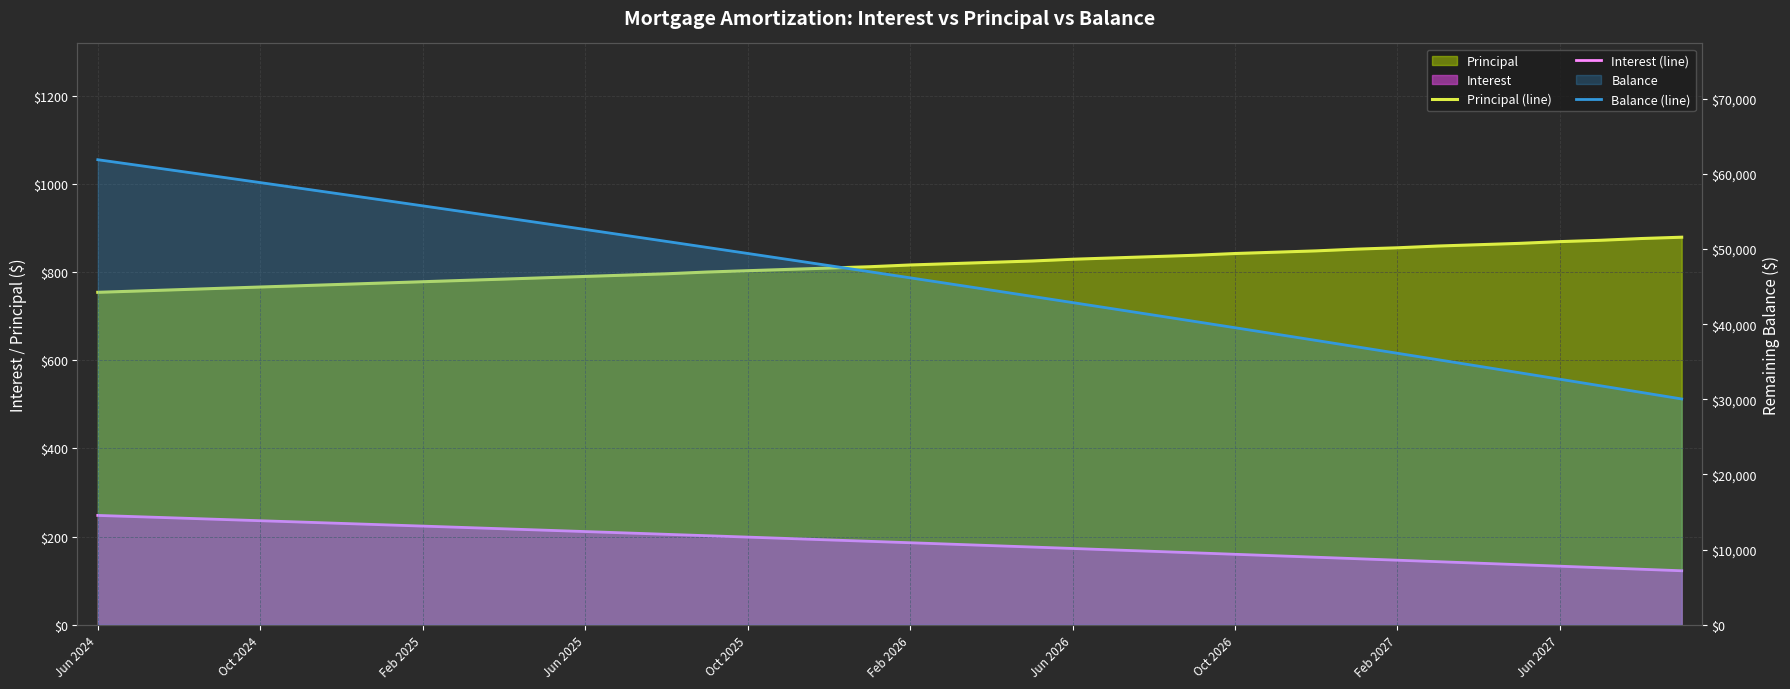

Rank the series at 21 from highest to lowest value.

Balance (line), Principal (line), Interest (line)